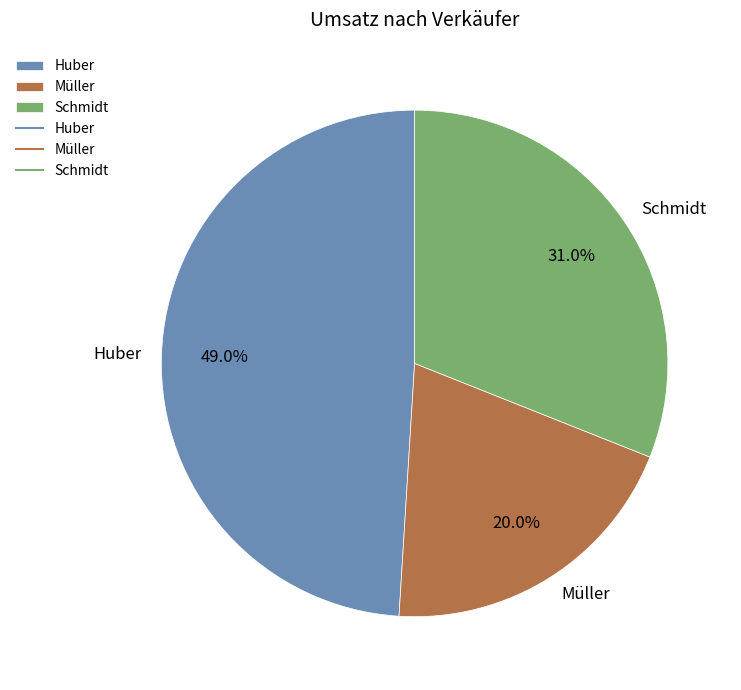

Which slice is the largest?

Huber